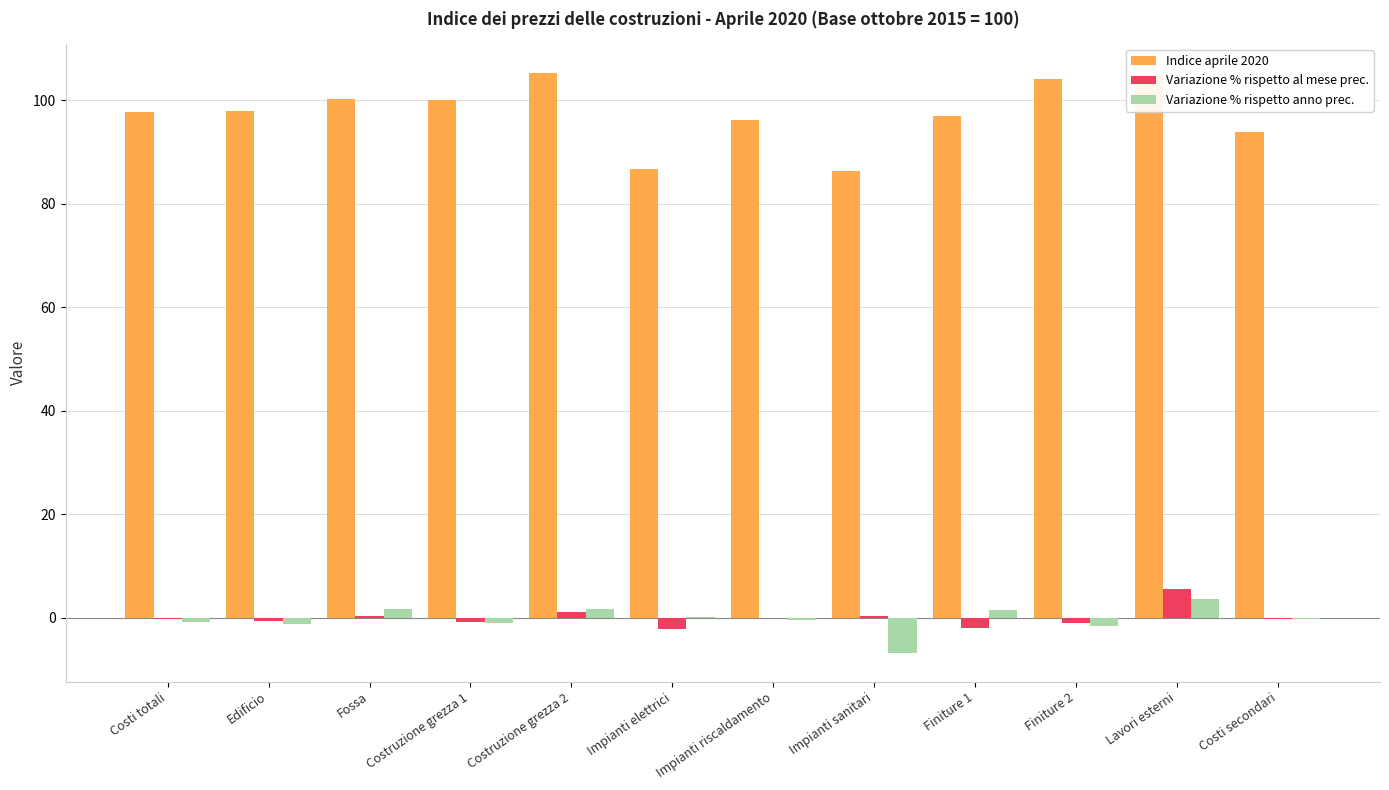

What is the sum of all Variazione % rispetto al mese prec. values?

0.5